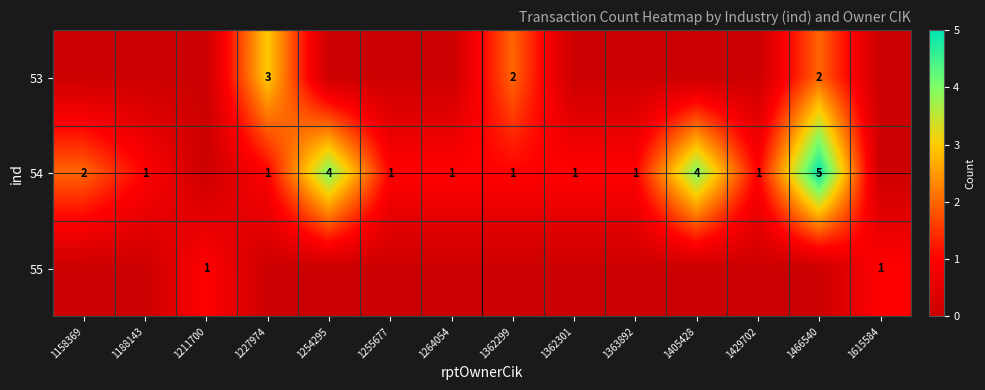

Between 1211700 and 1264054, which is larger?

1211700